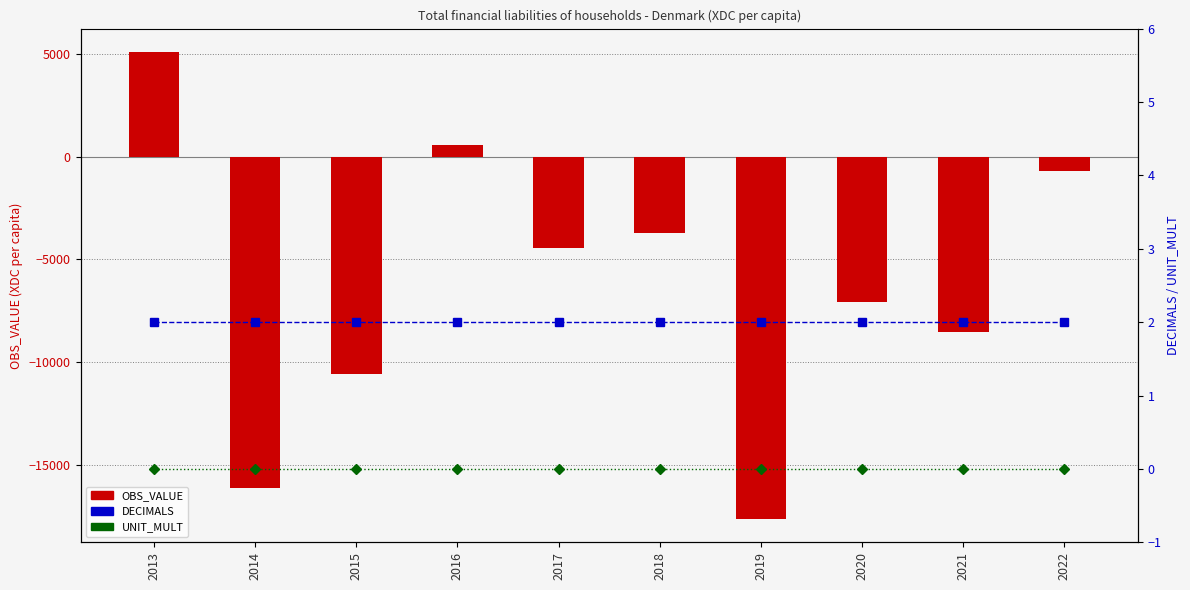

What is the spread (max minus min) of values at 2022?

714.0